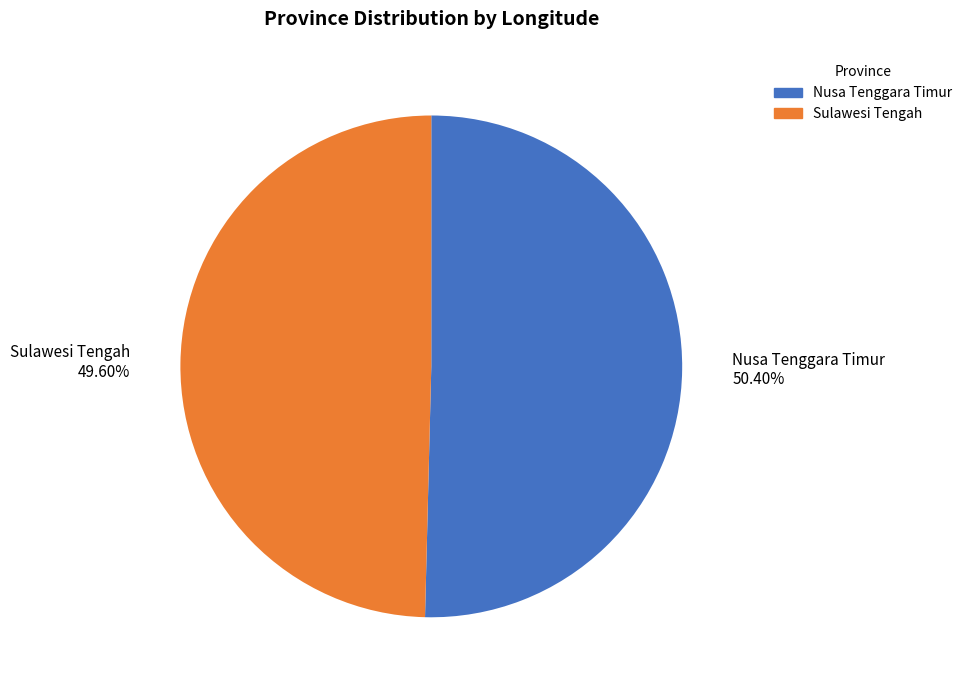

What percentage is the Nusa Tenggara Timur slice, to the nearest percent?

50%